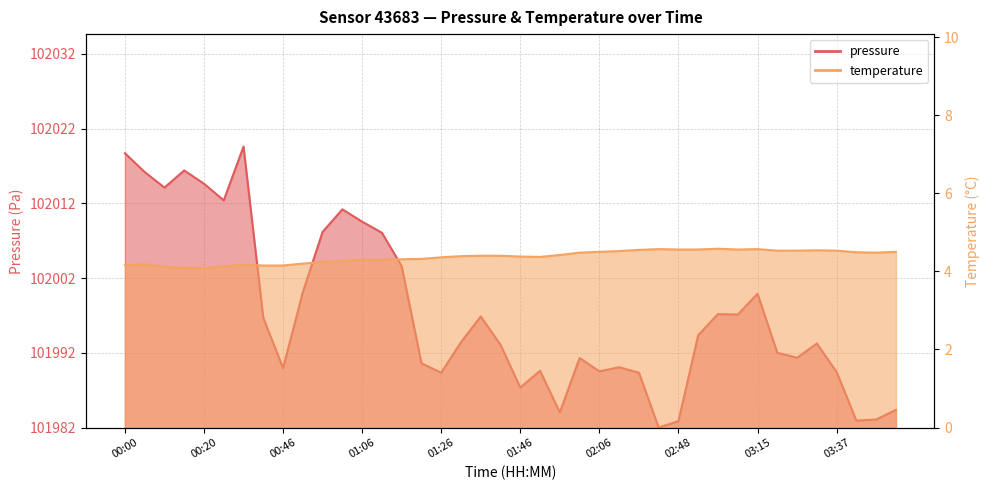

At which category does temperature reach its first local valley?

00:20